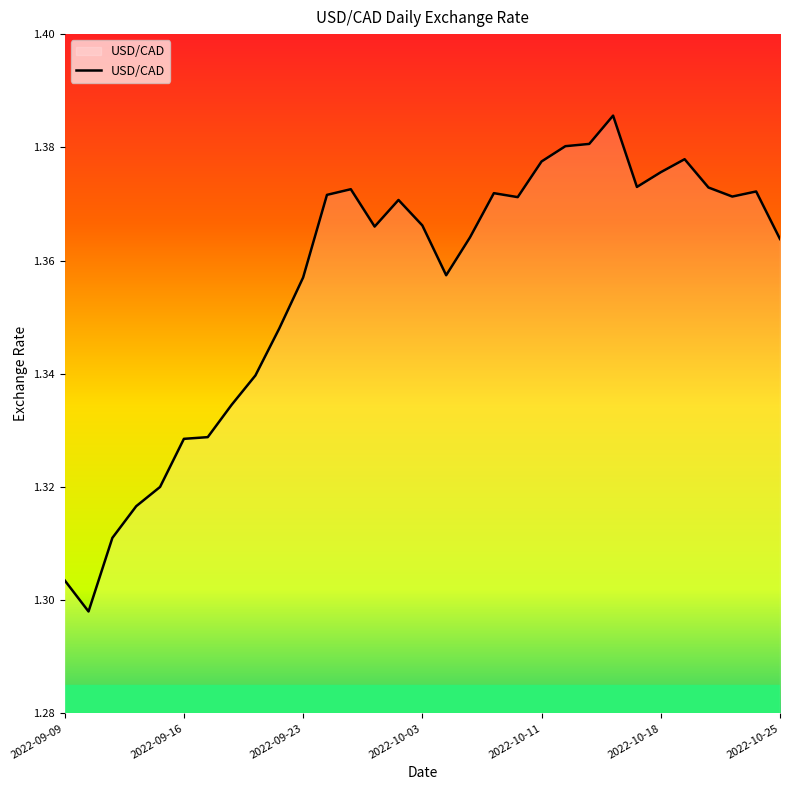

How many lines are shown in the chart?

1